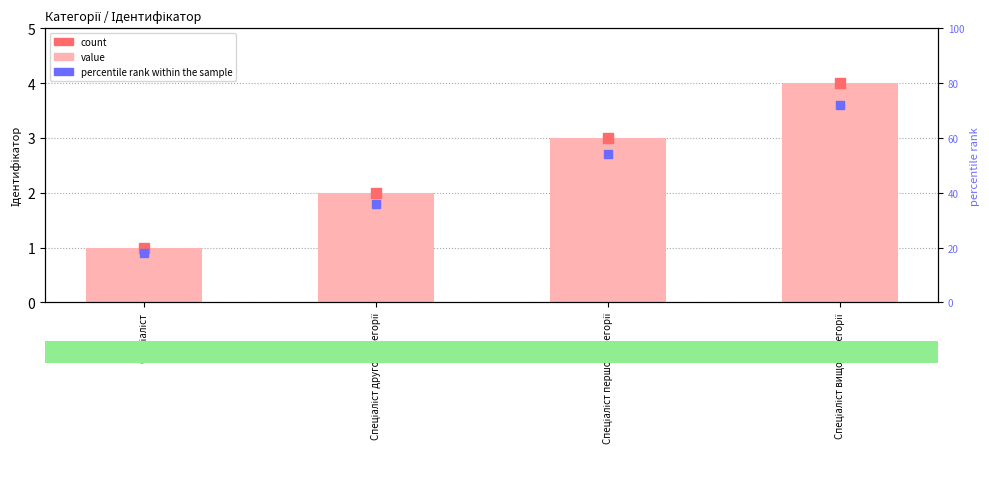

What are all the series names shown in the legend?

Ідентифікатор (value), count, percentile rank within the sample